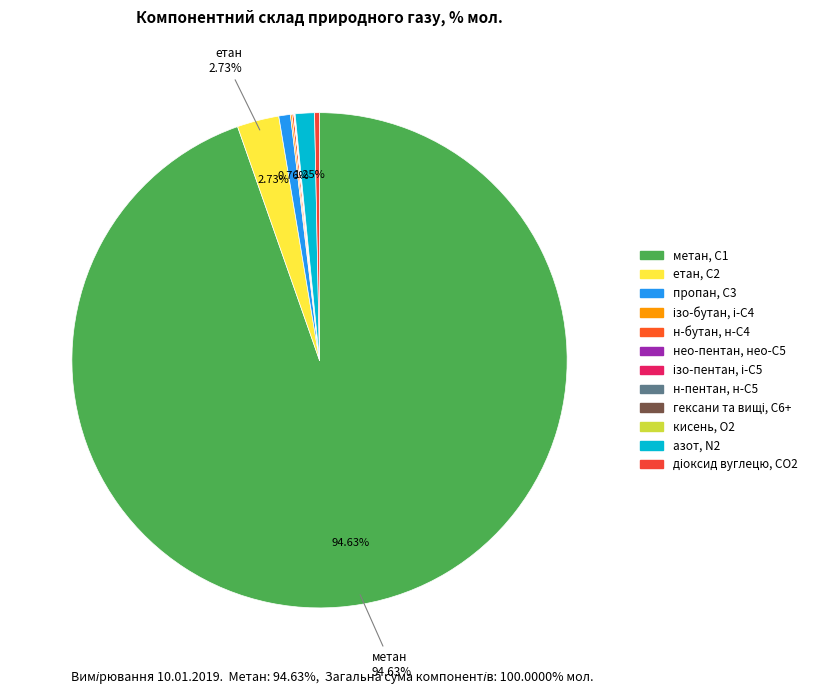

Which slice is the largest?

метан, С1